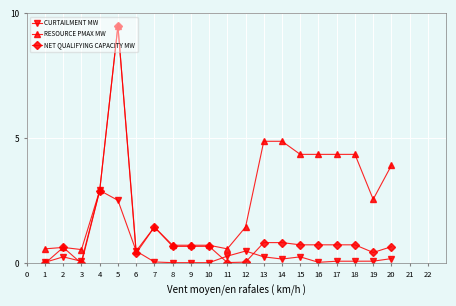

At how many categories does at least one series exceed 0?

20